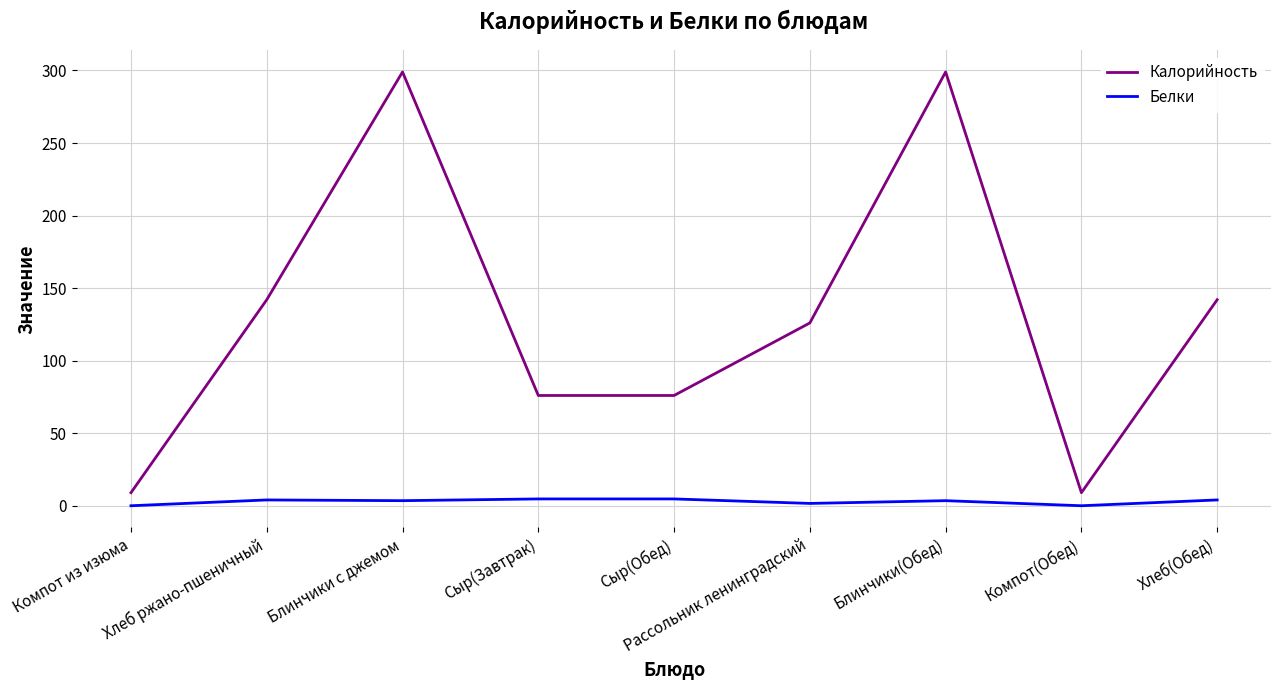

What position from the right is Компот из изюма?

9